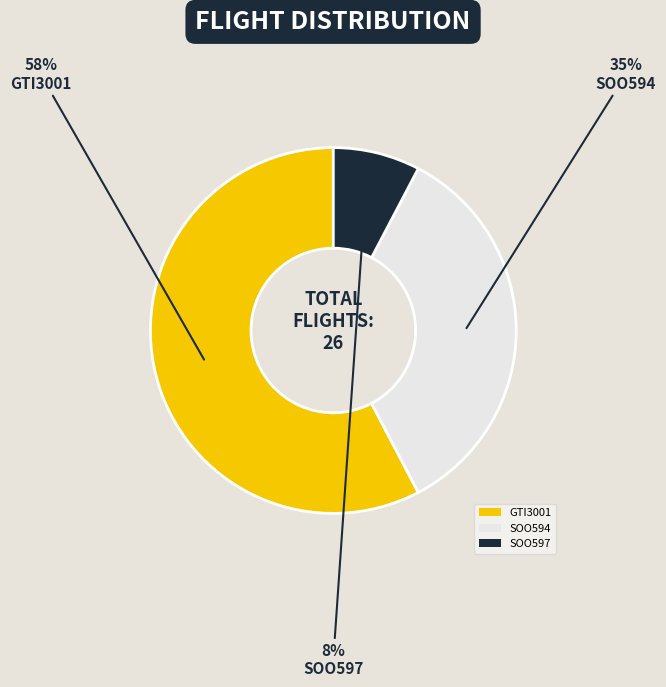

To the nearest percent, what is the average slice percentage?

33%